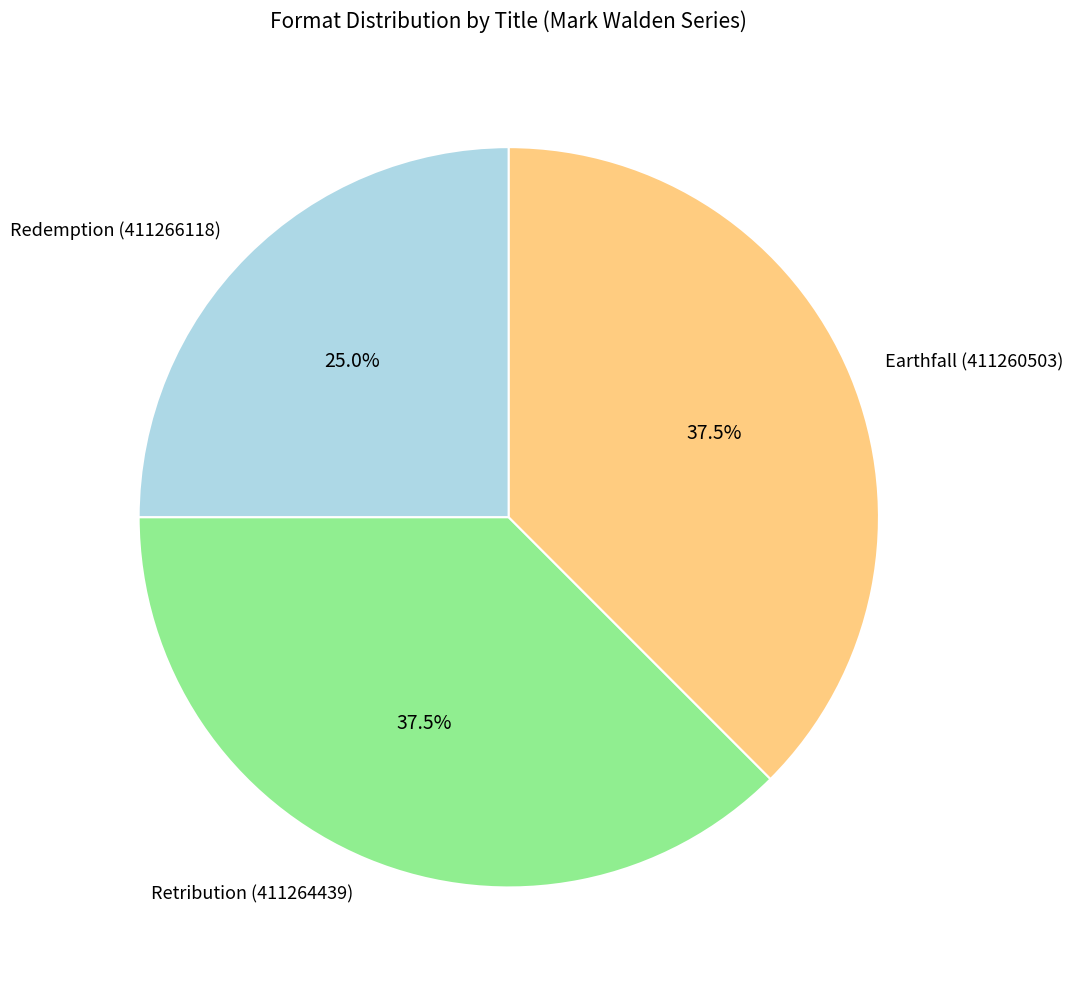

Does any single category account for the majority?

No